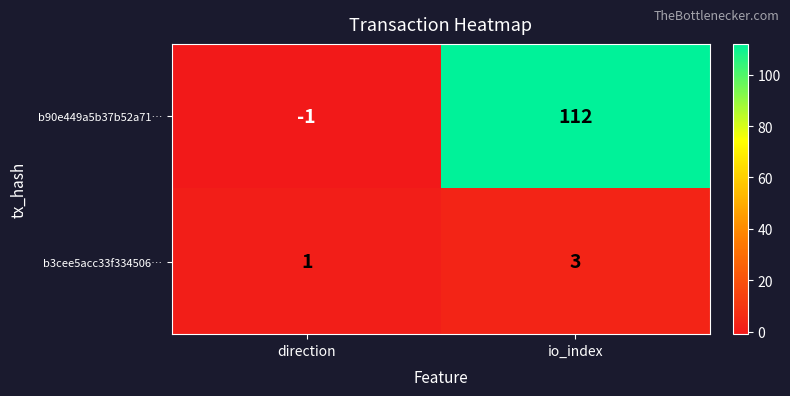

Which series changed the most between direction and io_index?

b90e449a5b37b52a71…